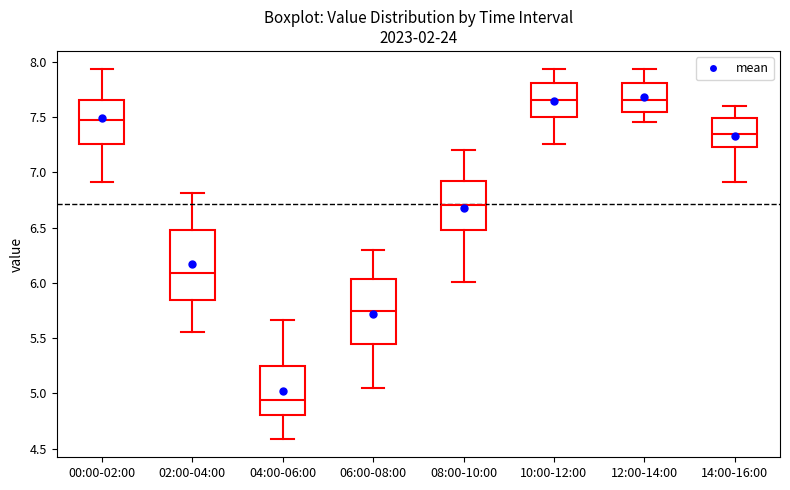

Which box's median line is the lowest?

04:00-06:00